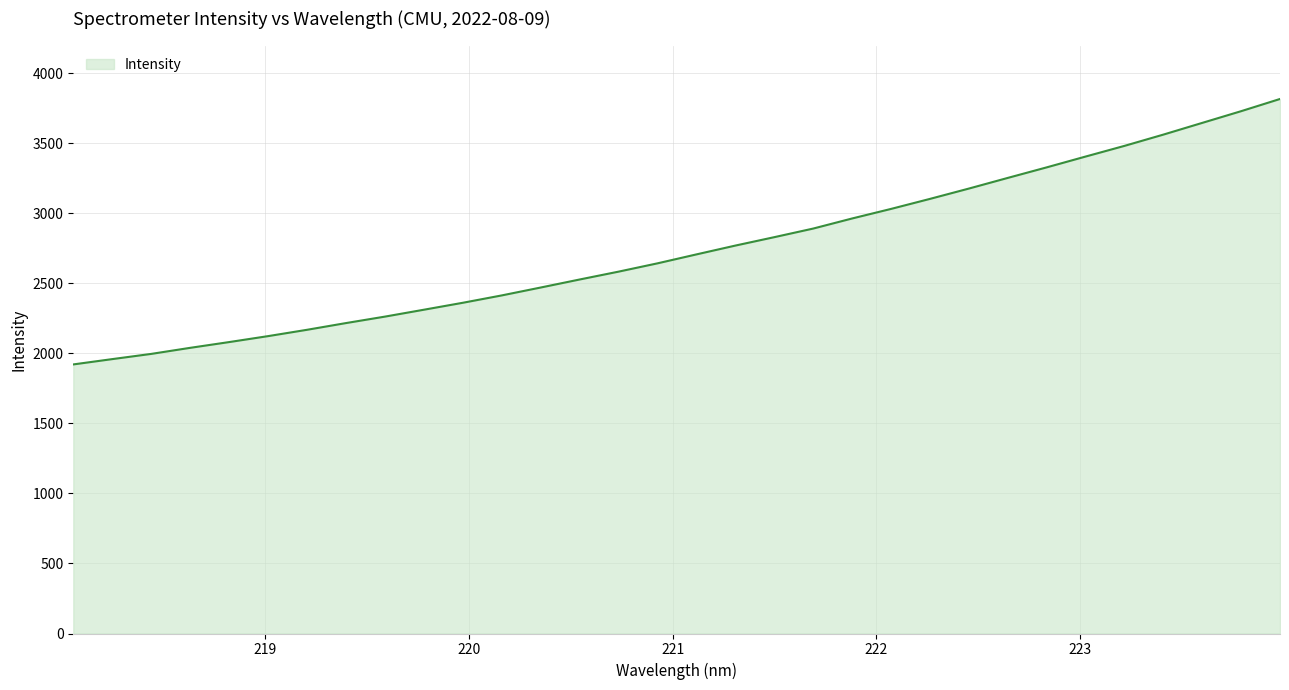

What is the sum of all values?

87759.8